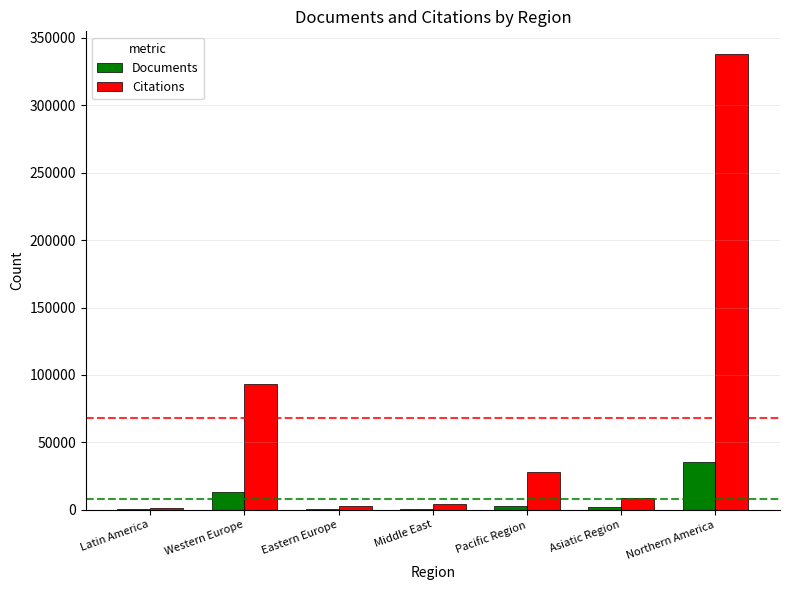

Which category has the highest value in the Documents series?

Northern America